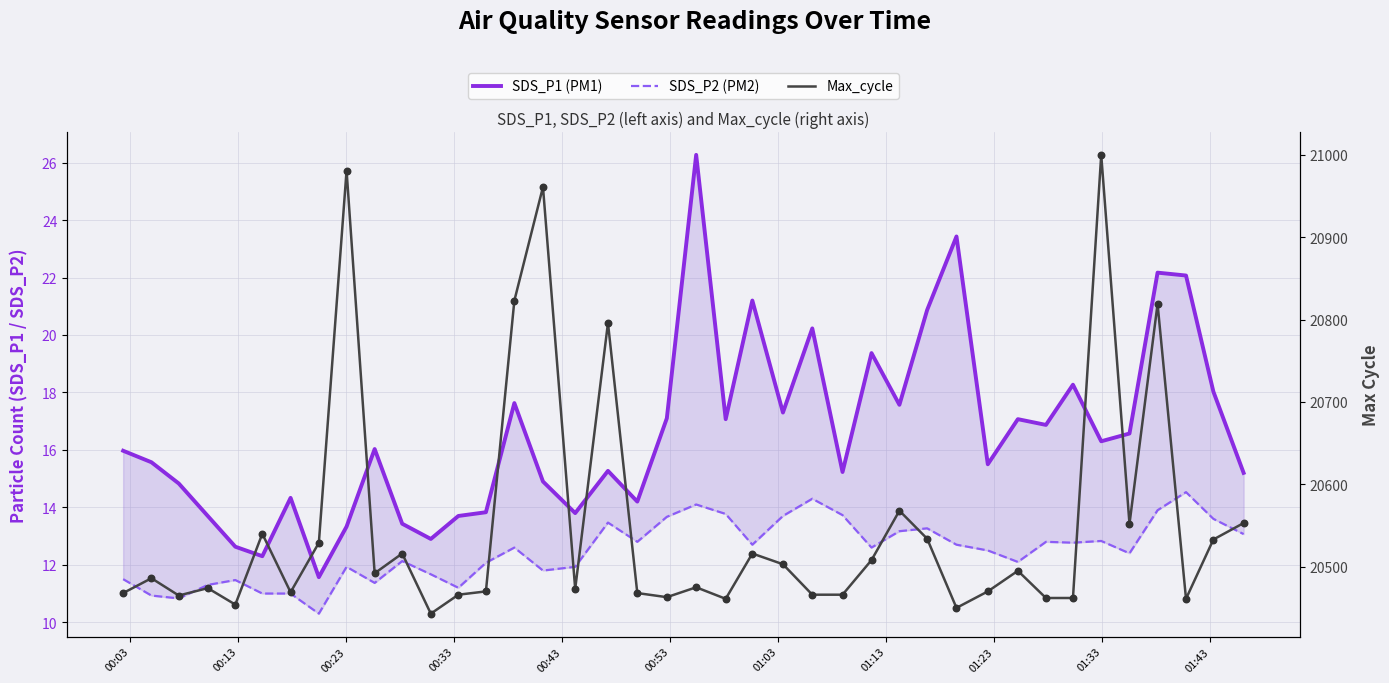

Is the value of SDS_P1 (PM1) at 00:53 greater than the value of Max_cycle at 01:23?

No